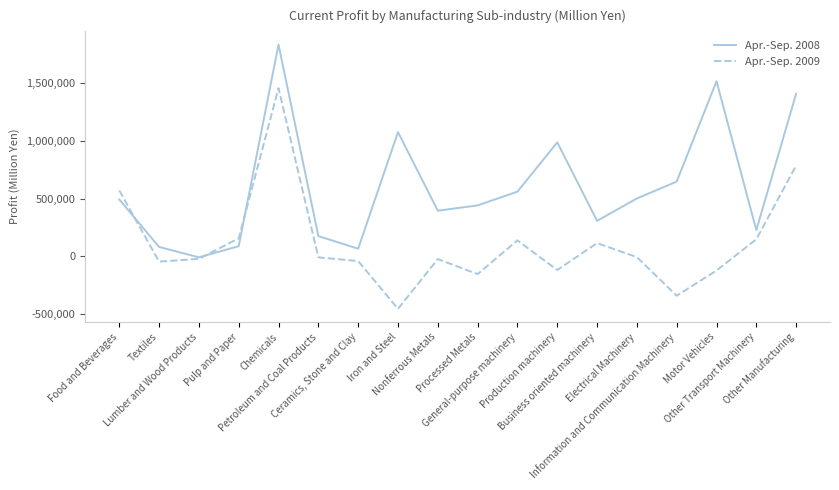

The Apr.-Sep. 2009 series shows 487006 at Other Manufacturing. True or false?

False